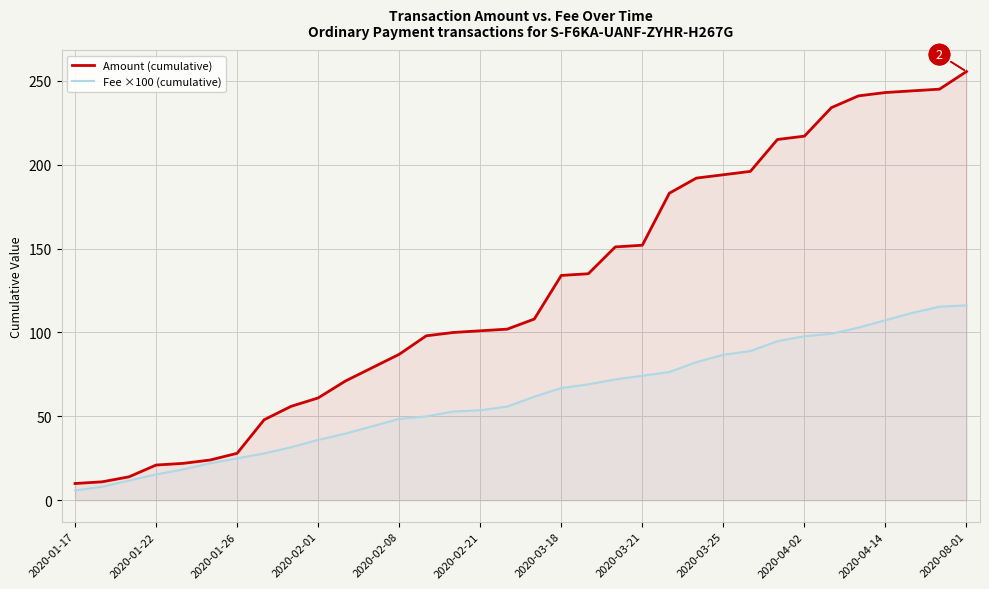

What is the lowest value of the Fee ×100 (cumulative) series?

5.9